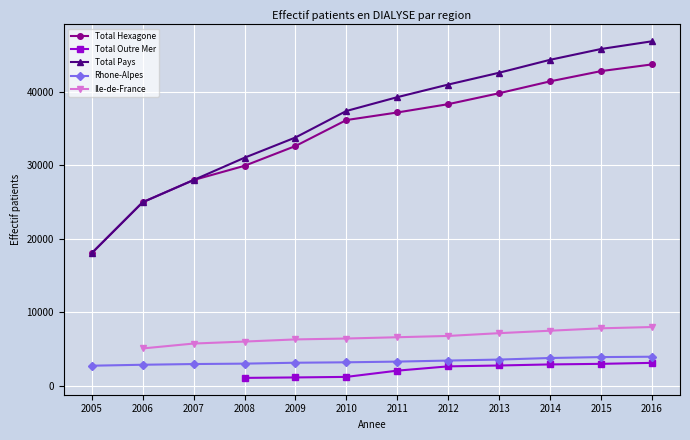

How many distinct data groups are displayed?

5